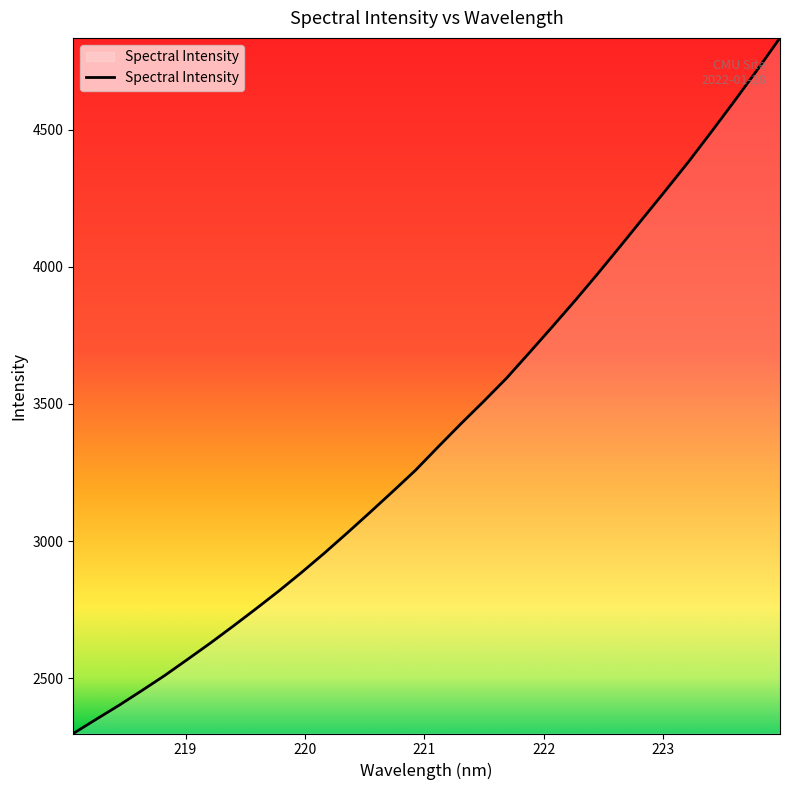

What is the greatest value displayed?

4834.0